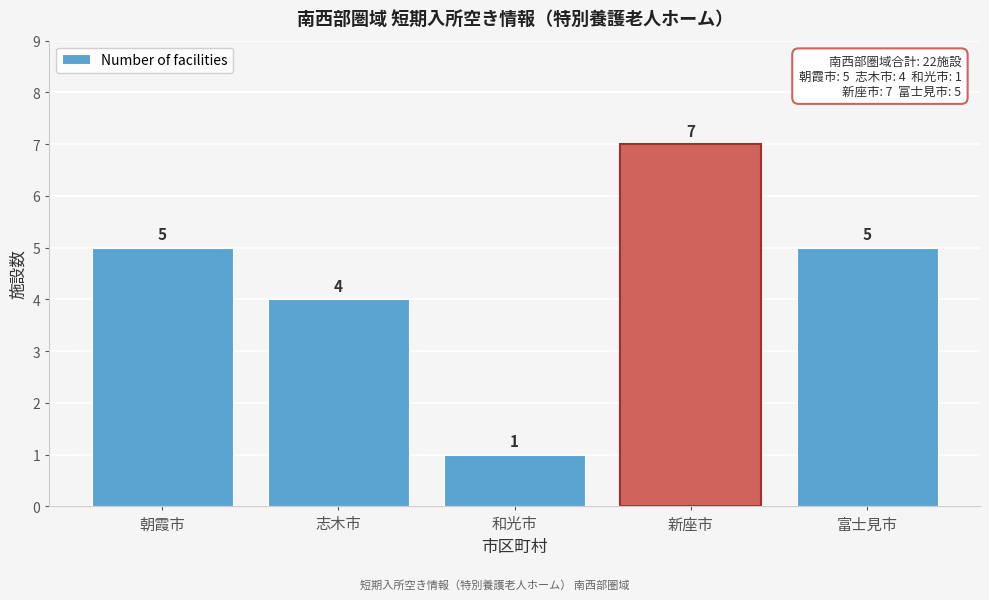

Reading right to left, what are all the values shown in this chart?

5	7	1	4	5